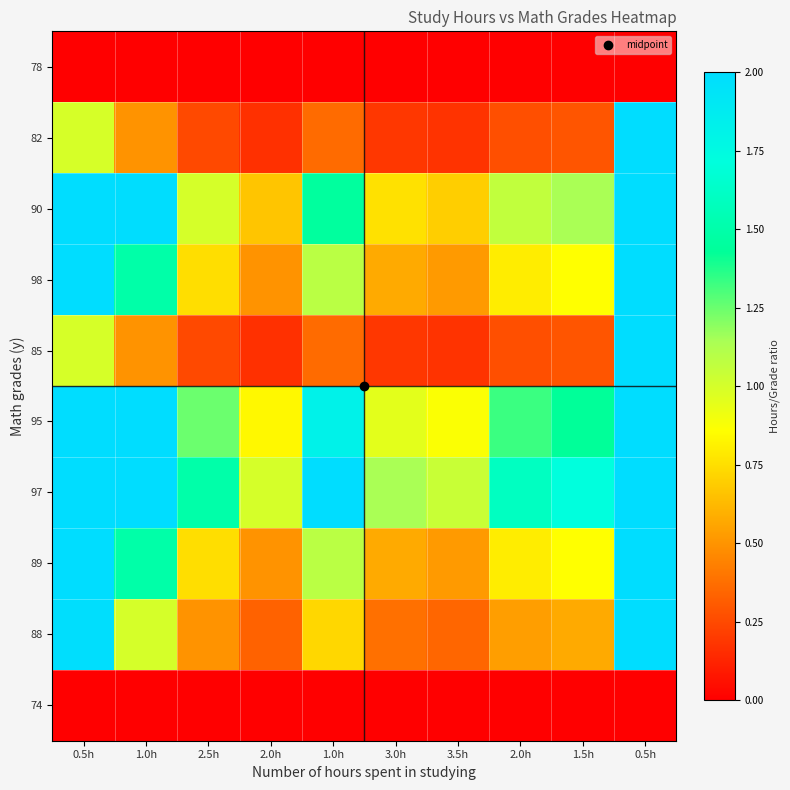

Which series has the widest spread of values?

82